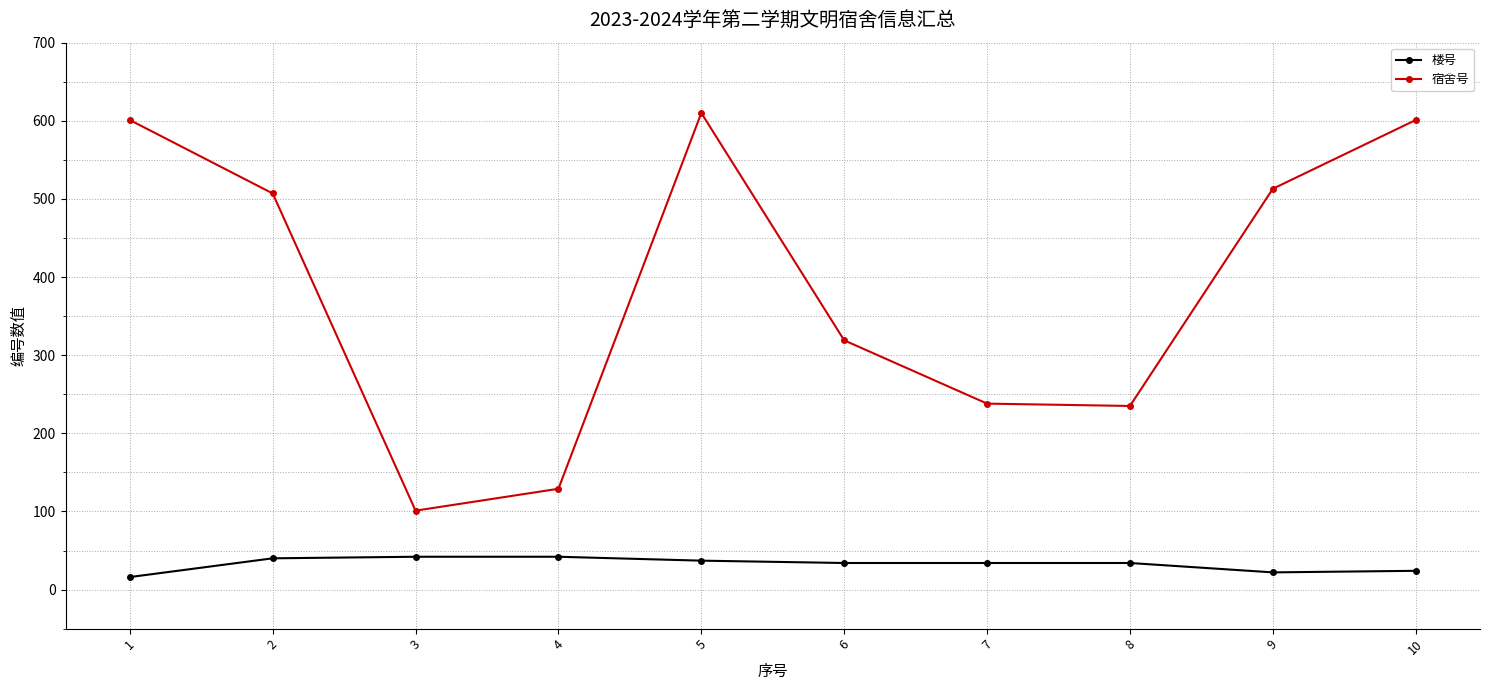

How many distinct data groups are displayed?

2